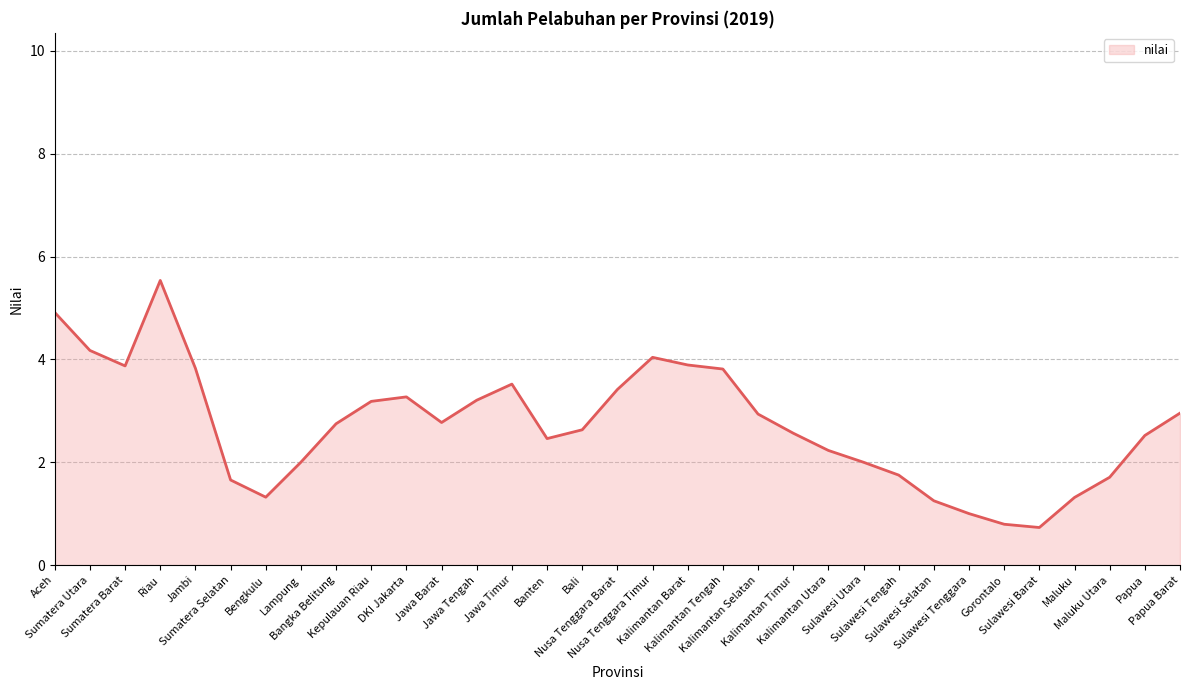

What is the minimum value shown in the chart?

0.7